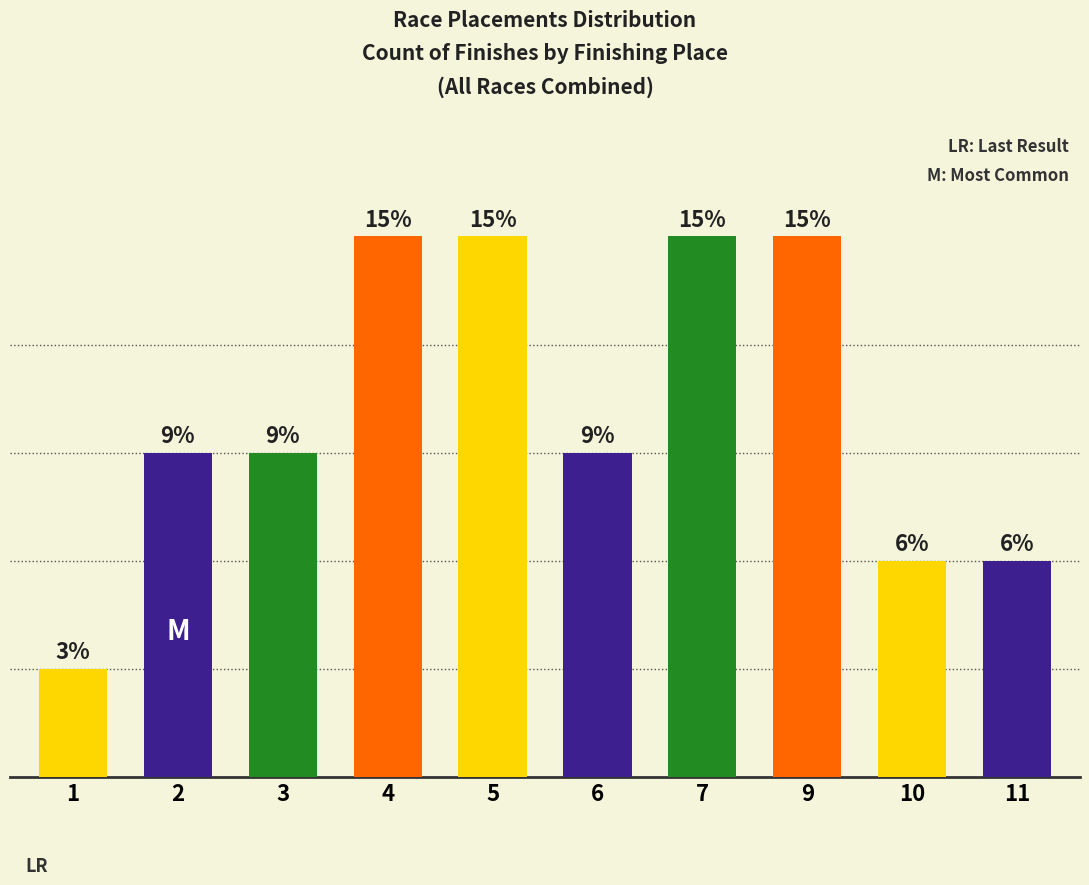

The chart shows a value of 3 at 9. True or false?

False